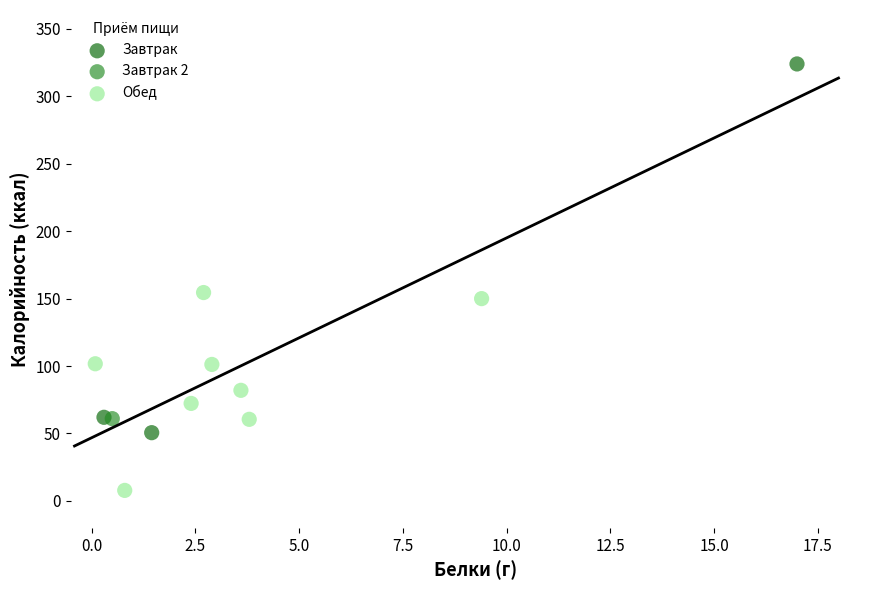

Which series contains the highest Y value?

Завтрак